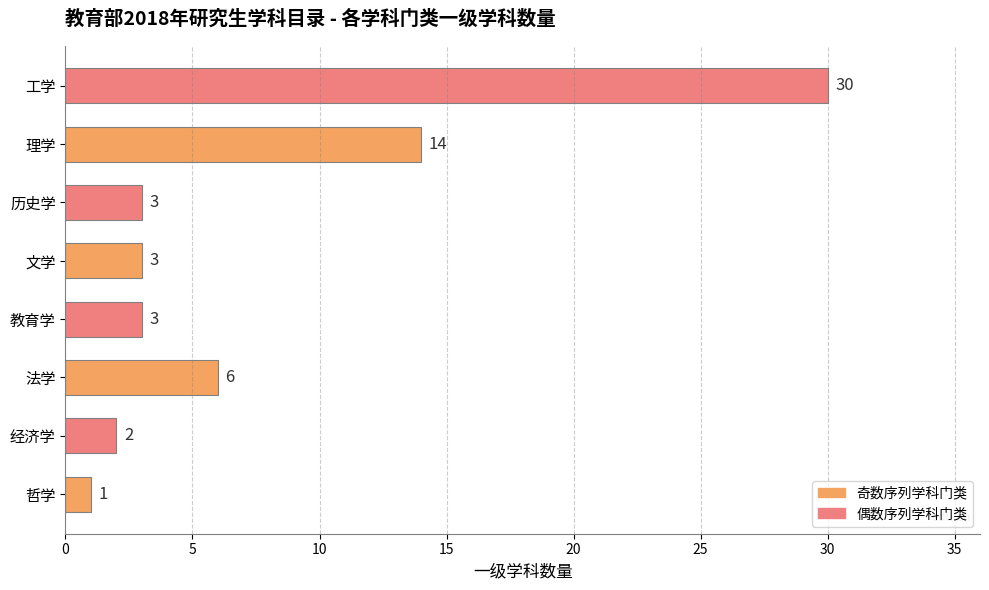

The chart shows a value of 3 at 历史学. True or false?

True